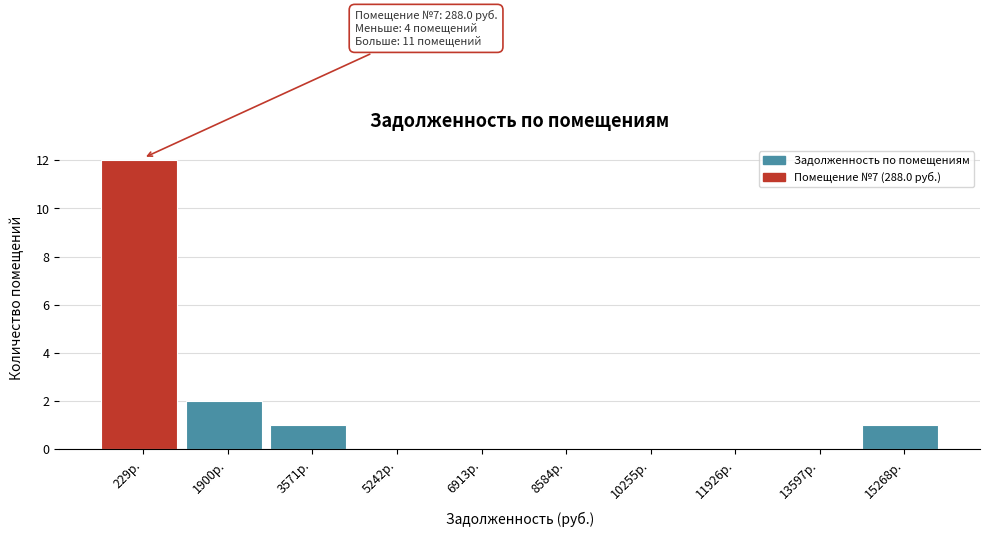

Reading left to right, transcribe all the data shown in this chart.

229р.=12	1900р.=2	3571р.=1	5242р.=0	6913р.=0	8584р.=0	10255р.=0	11926р.=0	13597р.=0	15268р.=1